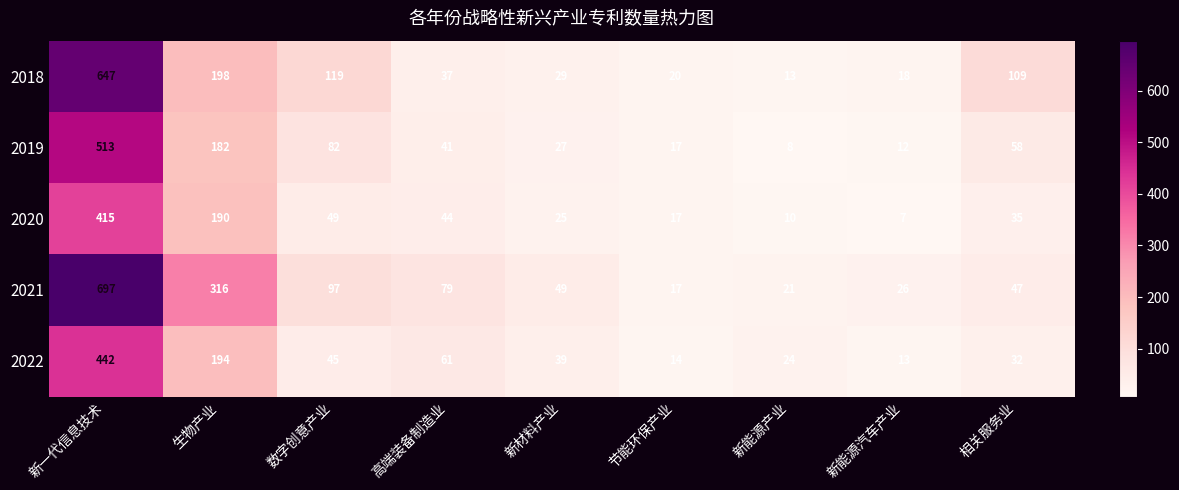

What is the total value across all series at 相关服务业?

281